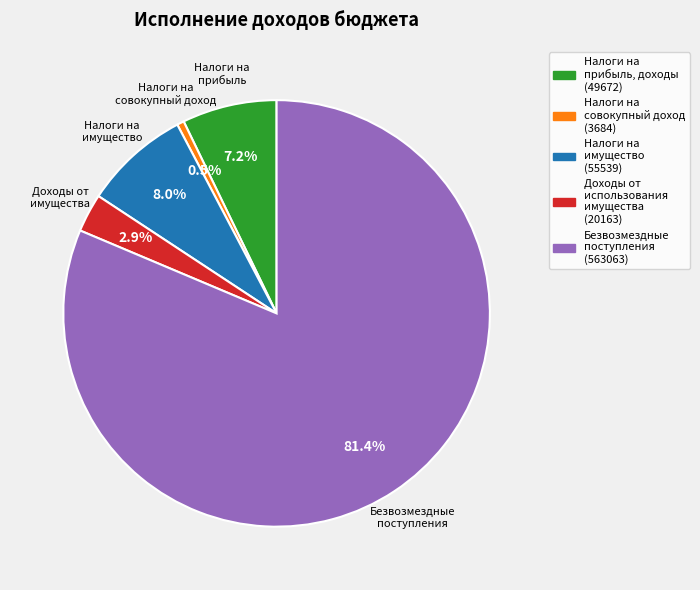

Is there any slice that represents more than half of the pie?

Yes